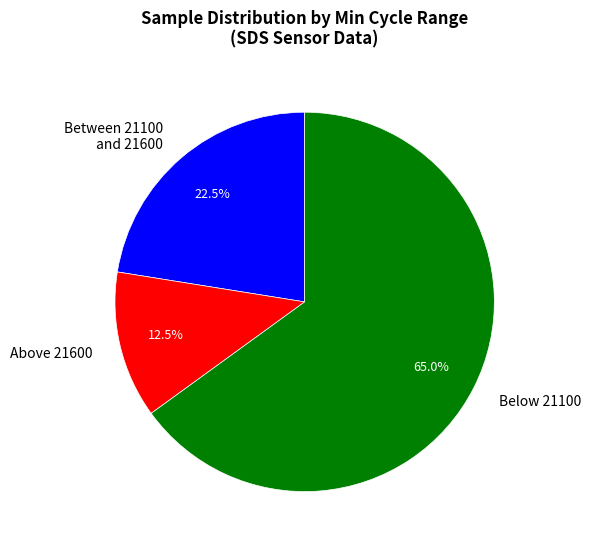

Which slice is the largest?

Below 21100